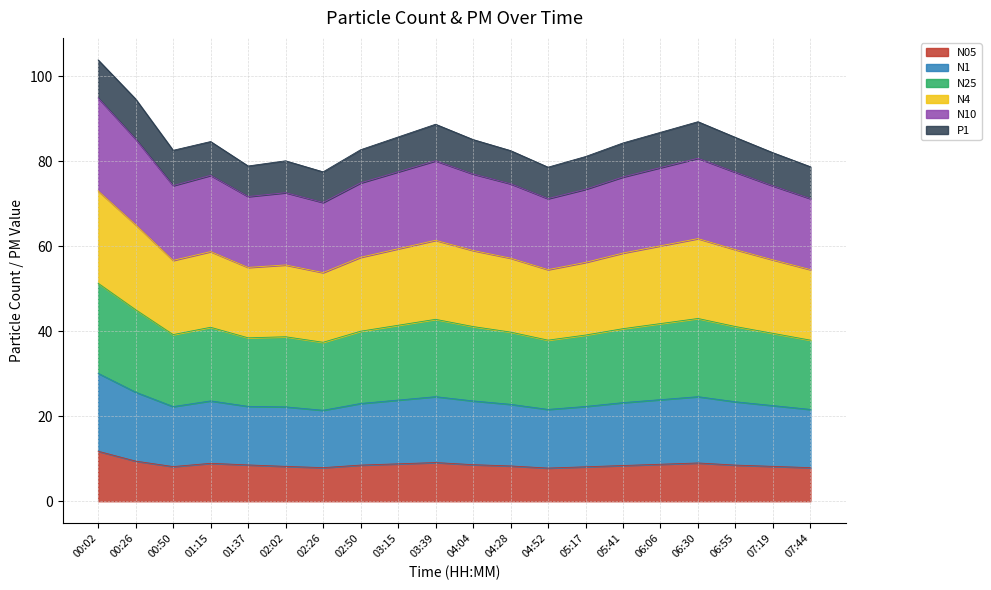

Which category has the lowest value in the N1 series?

02:26